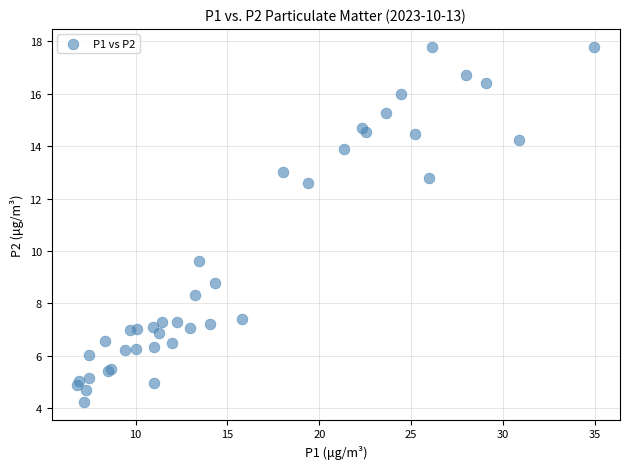

What Y value in the scatter plot is closest to 11?

9.6